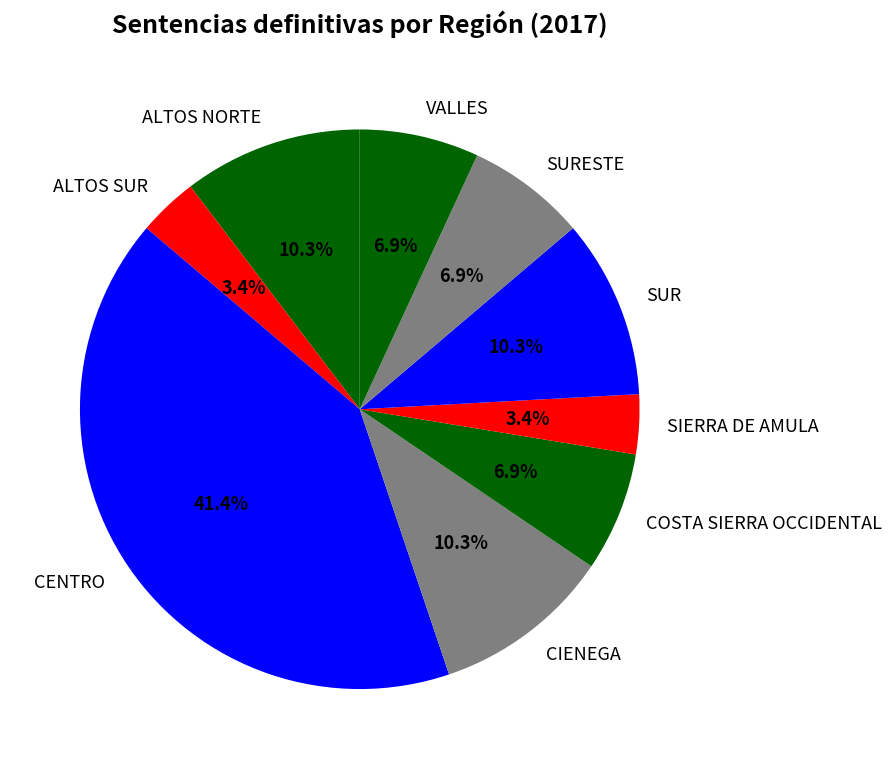

Approximately how many times larger is the value at CENTRO compared to ALTOS NORTE?

4.0